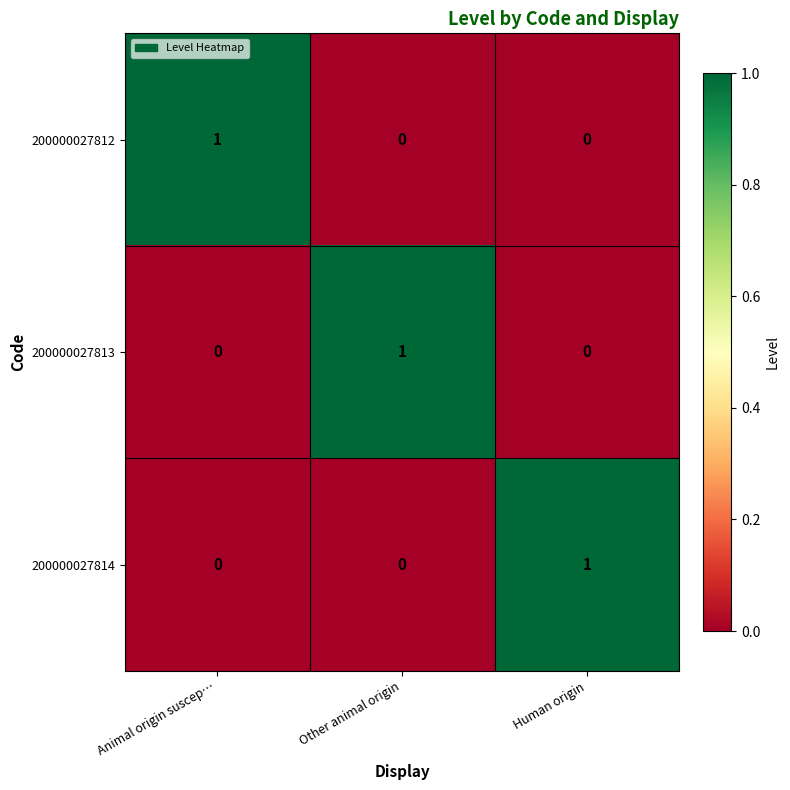

At how many categories does at least one series exceed 0?

3